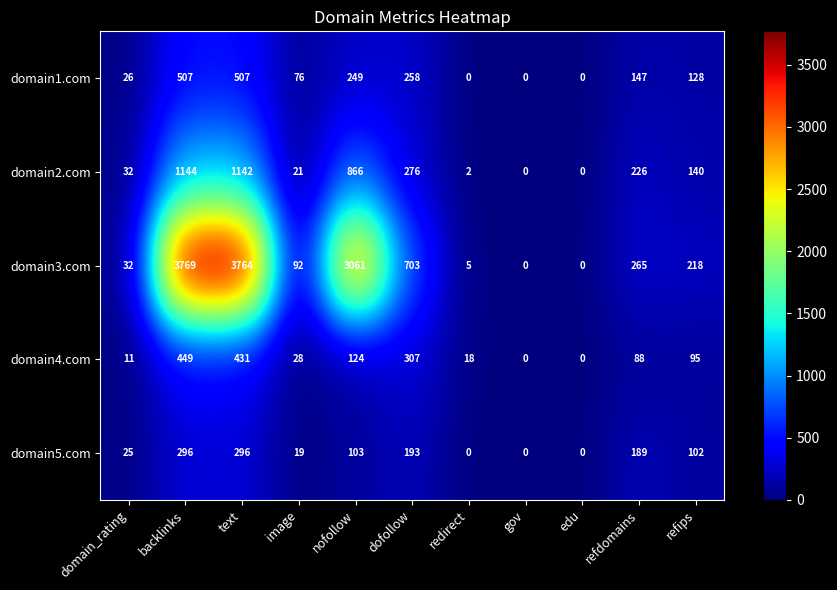

What is the difference between the second highest and second lowest values in the domain1.com series?

507